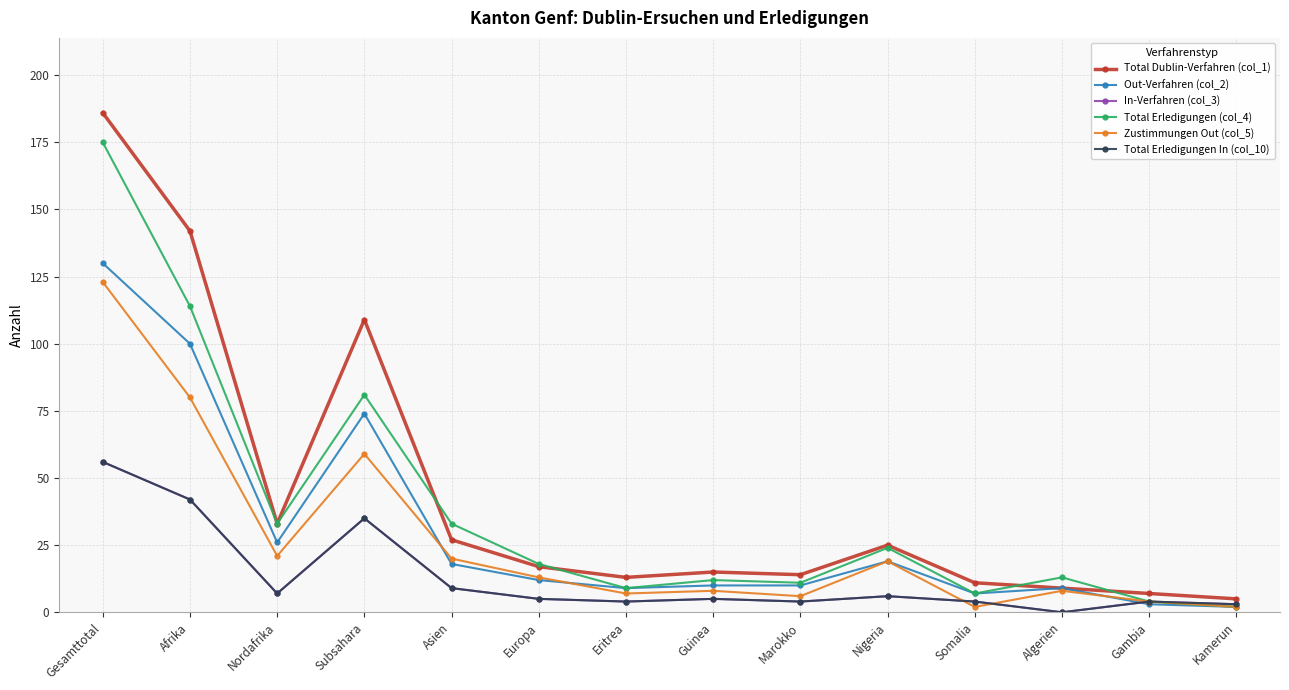

Is this an area chart (filled region under the line)?

No